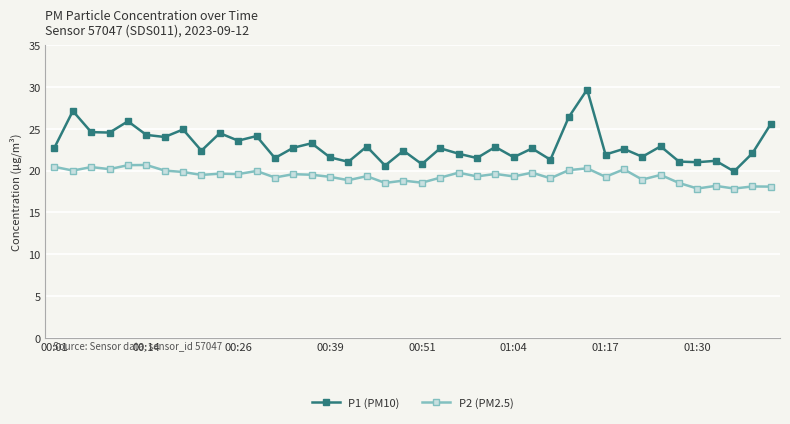

What is the value of the P2 (PM2.5) point at the 10th from the left?

19.6